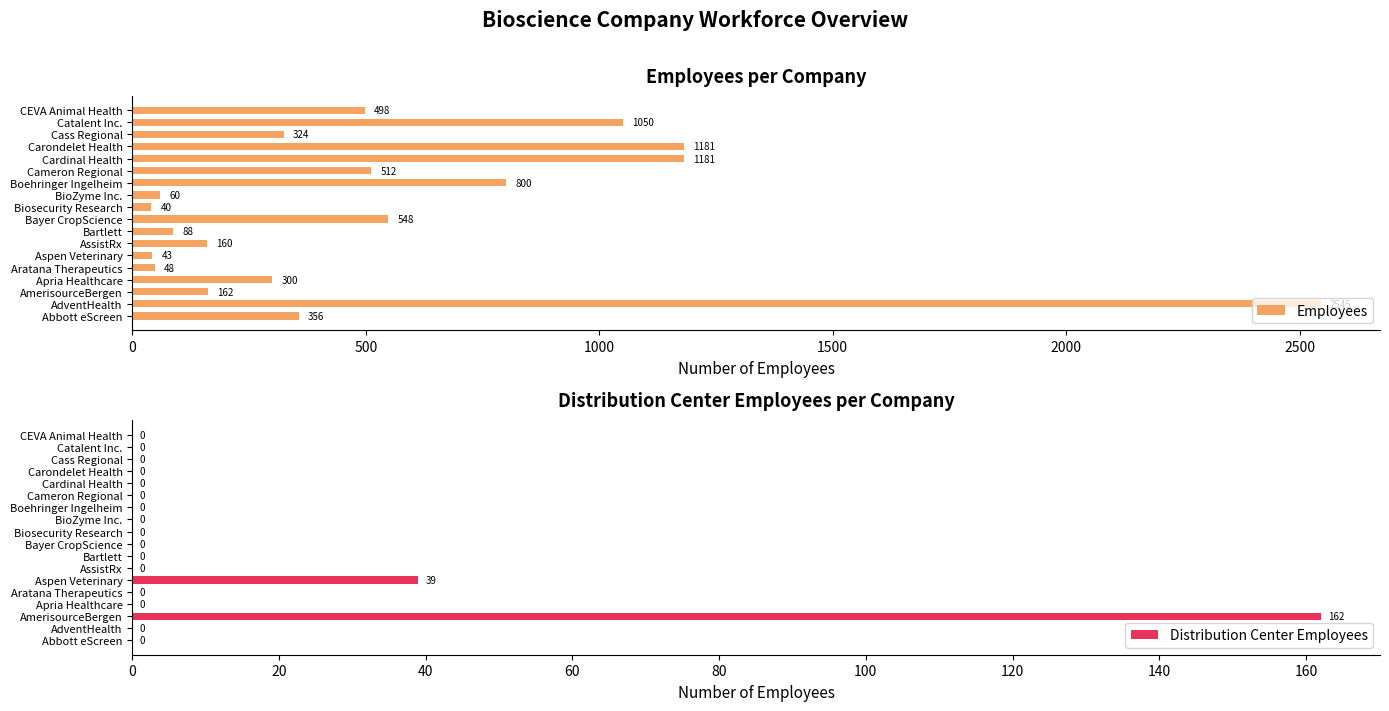

What is the difference between the Employees values at Cameron Regional and Catalent Inc.?

538